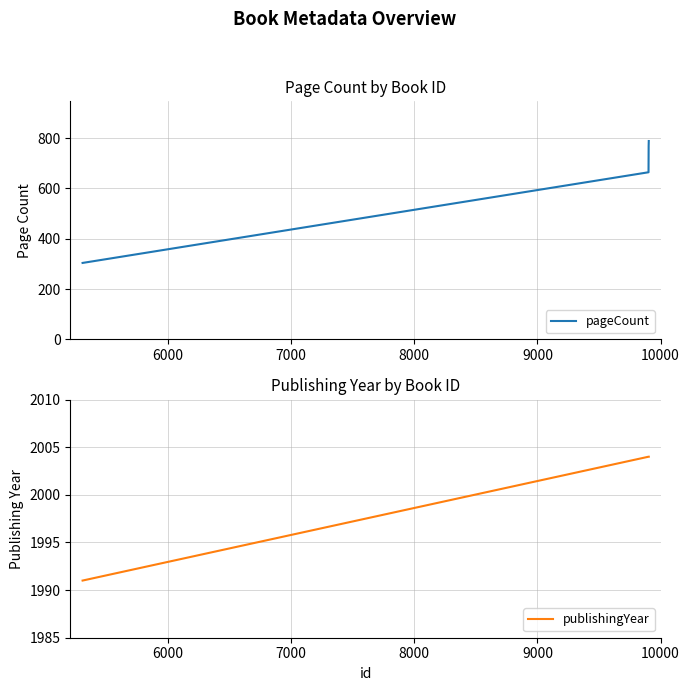

What is the lowest value of the pageCount series?

304